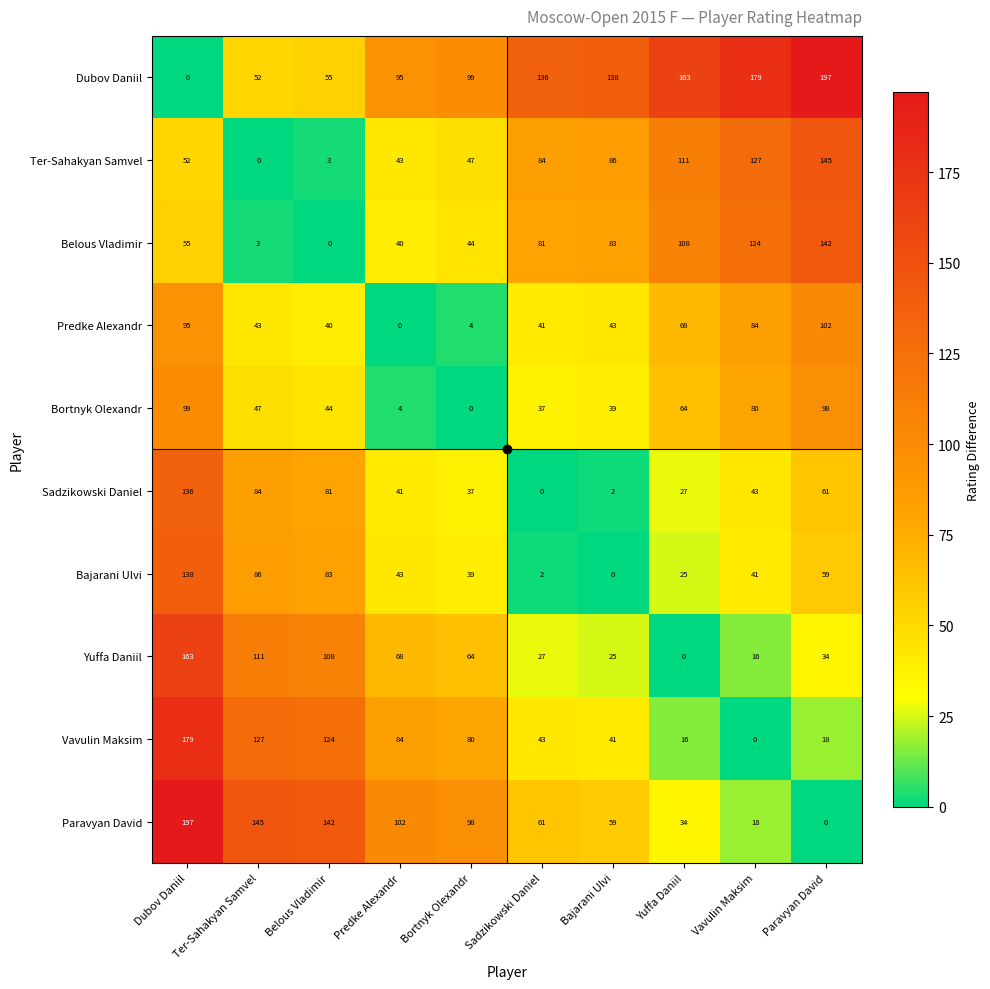

What is the spread (max minus min) of values at Dubov Daniil?

197